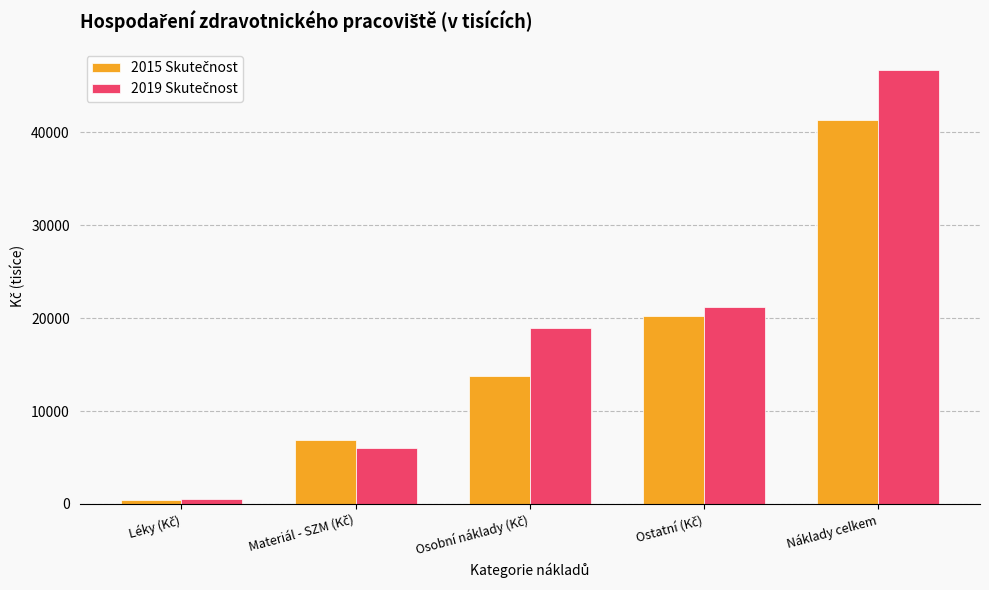

Which label corresponds to the largest value in the chart?

Náklady celkem